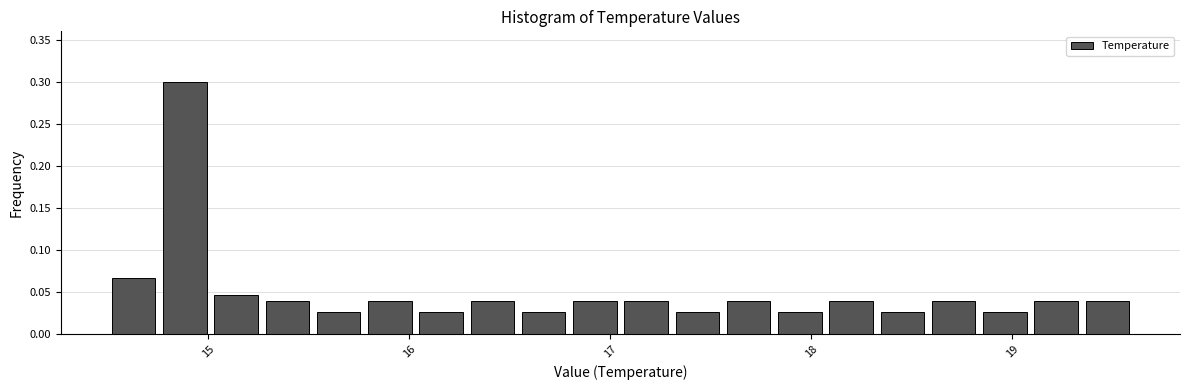

Read against the x-axis, roughly where is the centre of the tallest bar?

14.9